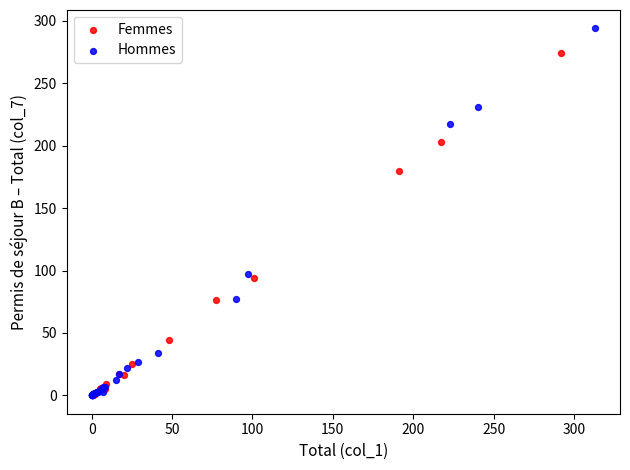

What are all the series names shown in the legend?

Femmes, Hommes